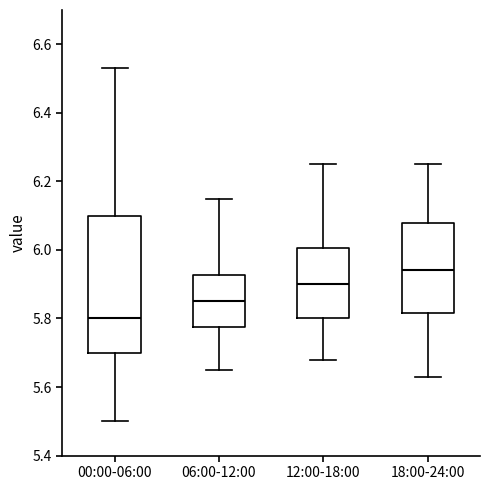

Reading left to right, read every box against the y-axis: the position of its median line, the range the box covers, and the ends of its whiskers. The values are not printed on the chart, so give them approximately, as read against the axis.

00:00-06:00: median 5.80, box 5.70 to 6.10, whiskers 5.50 to 6.54
06:00-12:00: median 5.86, box 5.78 to 5.92, whiskers 5.66 to 6.16
12:00-18:00: median 5.90, box 5.80 to 6.00, whiskers 5.68 to 6.26
18:00-24:00: median 5.94, box 5.82 to 6.08, whiskers 5.64 to 6.26